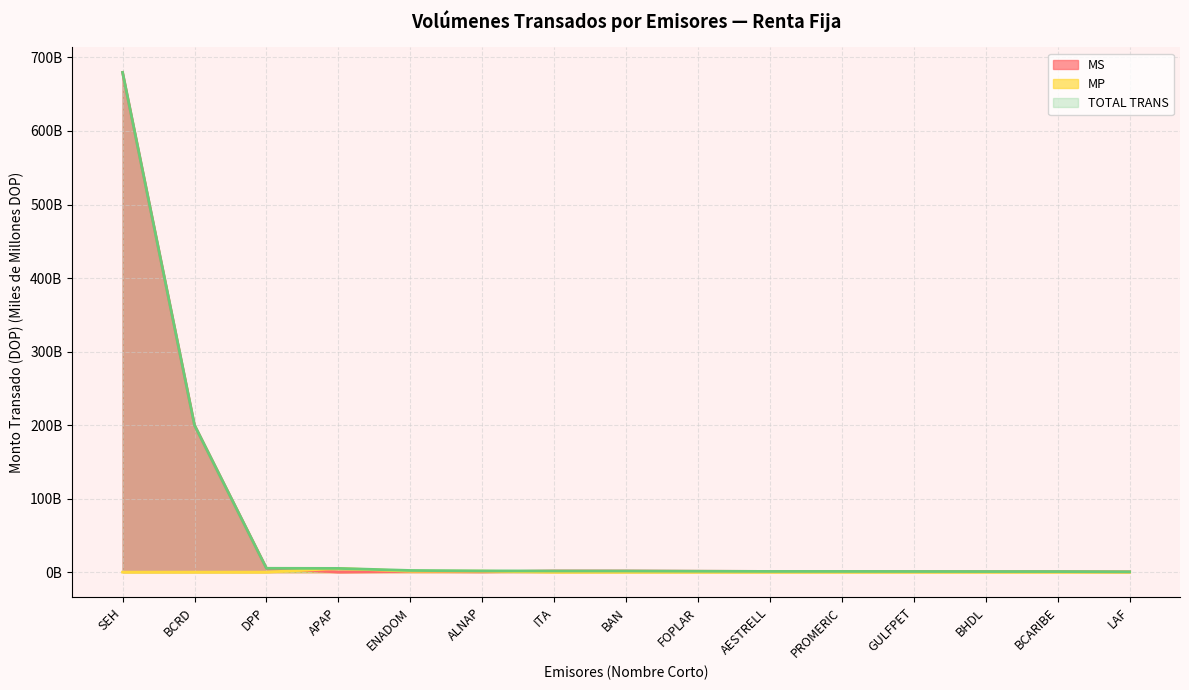

True or false: TOTAL and MS cross at least once.

False